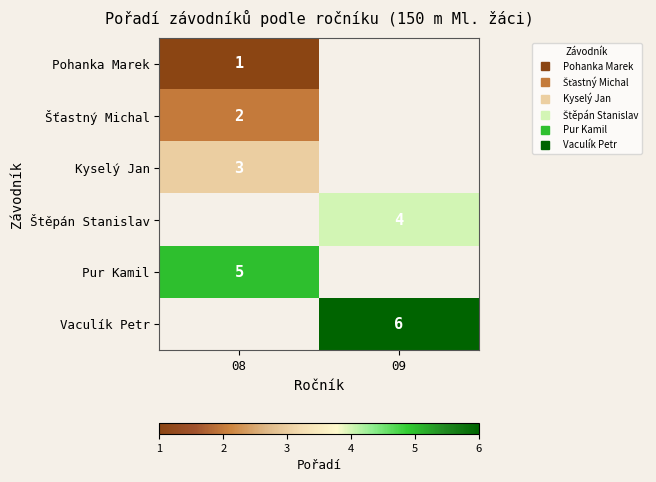

Count the number of data series in this chart.

6